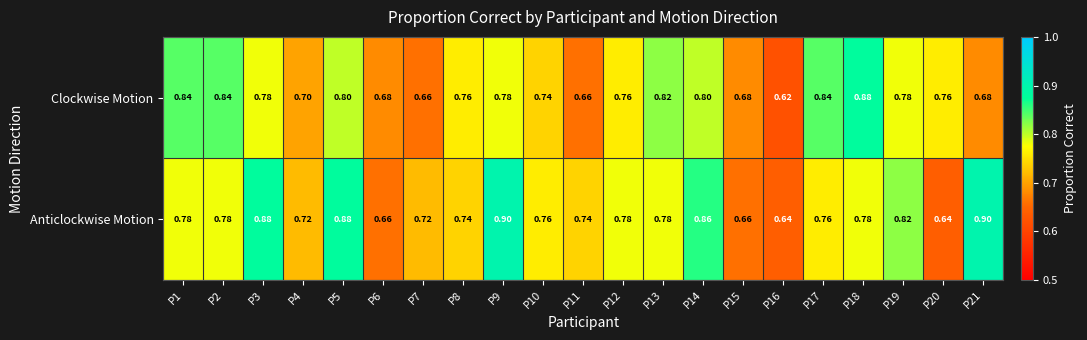

At P10, list the series in order from smallest to largest.

Clockwise Motion, Anticlockwise Motion